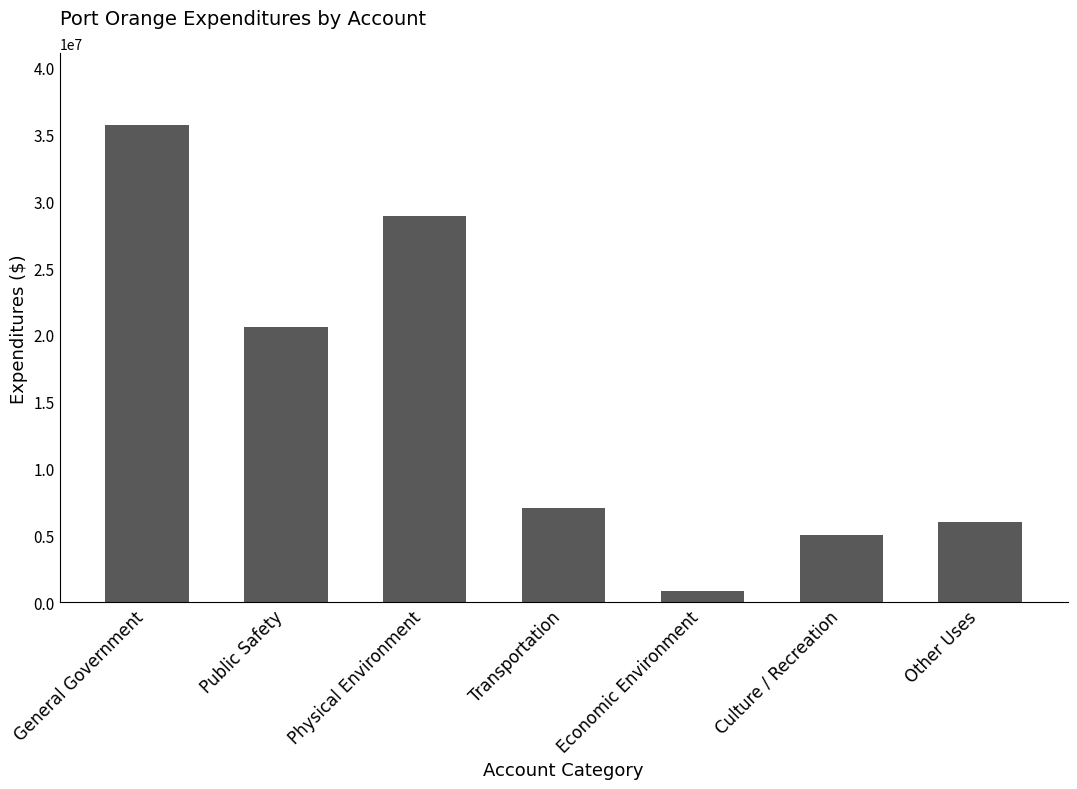

Does the chart contain any negative values?

No